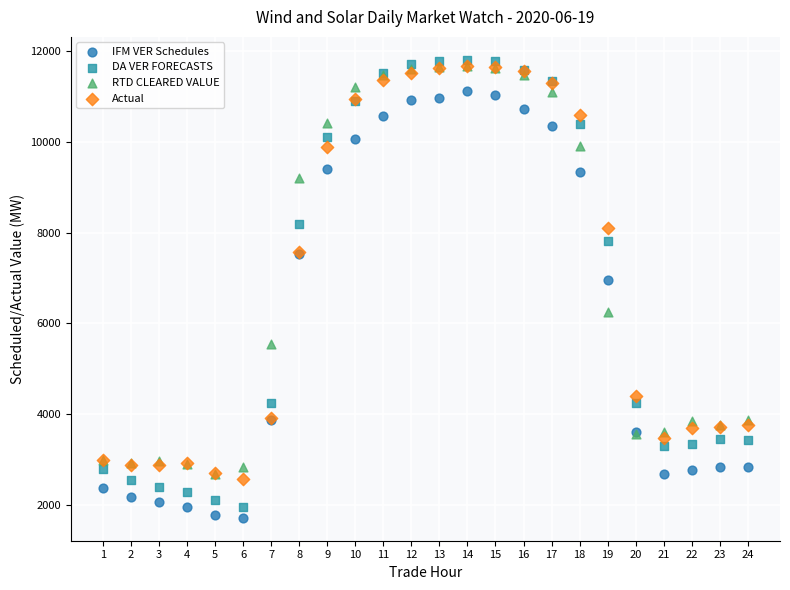

In the RTD CLEARED VALUE series, what Y value is closest to 7171?

6246.2